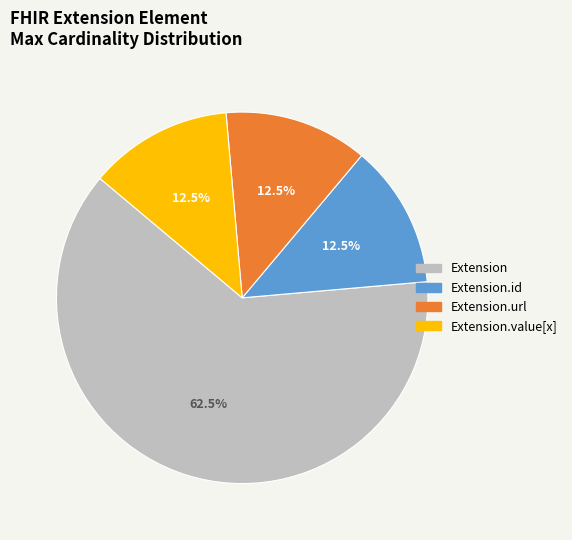

Is there any slice that represents more than half of the pie?

Yes